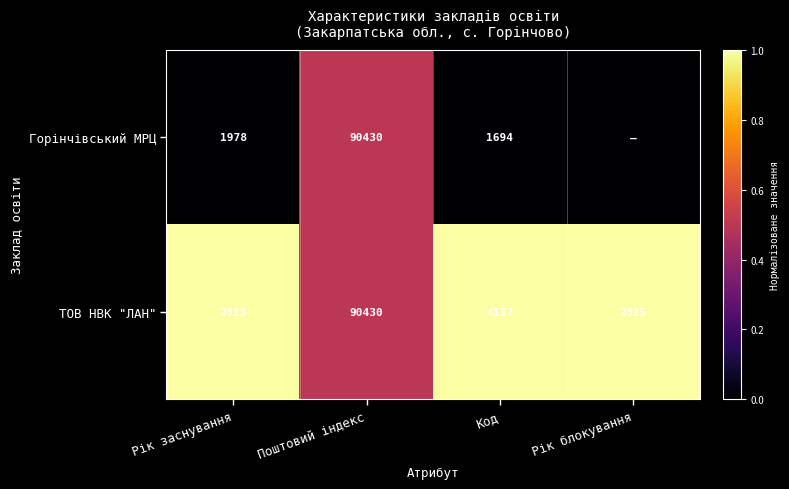

Is the value of Горінчівський МРЦ at Код greater than the value of ТОВ НВК "ЛАН" at Рік блокування?

No